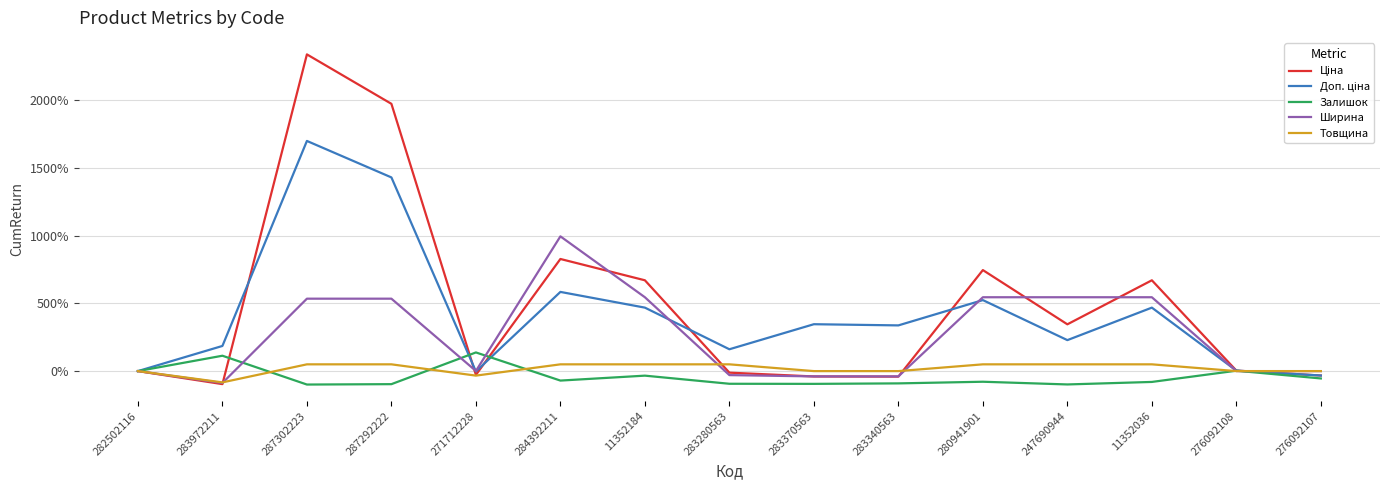

Which category has the highest value in the Ширина series?

284392211